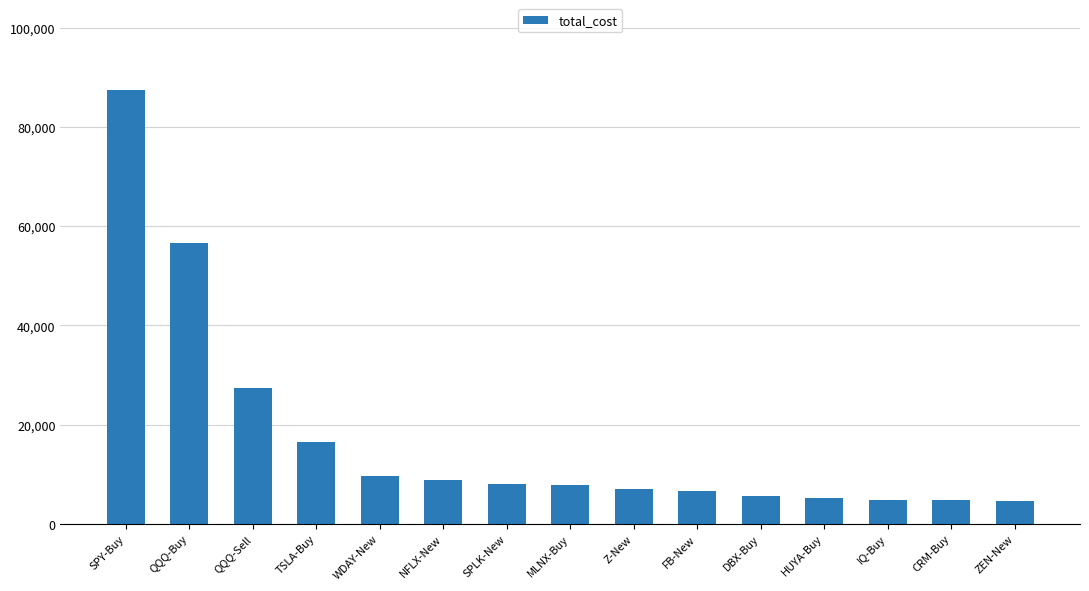

Reading right to left, extract all data points from this chart.

ZEN-New=4599000	CRM-Buy=4751000	IQ-Buy=4784000	HUYA-Buy=5204000	DBX-Buy=5576000	FB-New=6668000	Z-New=6997000	MLNX-Buy=7812000	SPLK-New=8099000	NFLX-New=8914000	WDAY-New=9643000	TSLA-Buy=16512000	QQQ-Sell=27398000	QQQ-Buy=56593000	SPY-Buy=87569000